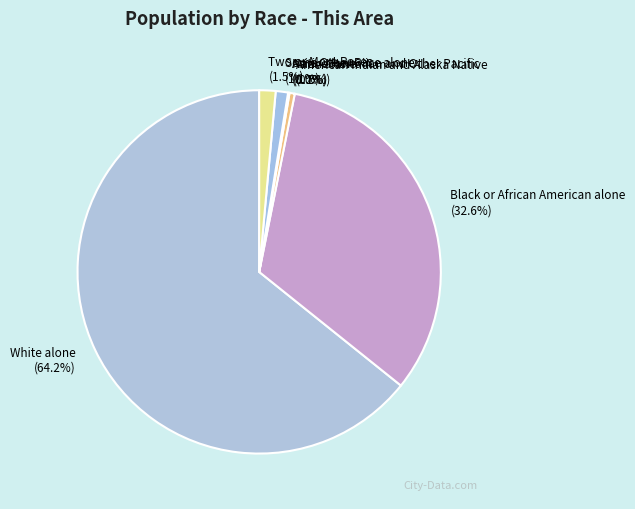

The Native Hawaiian and Other Pacific slice represents 1% of the pie. True or false?

False